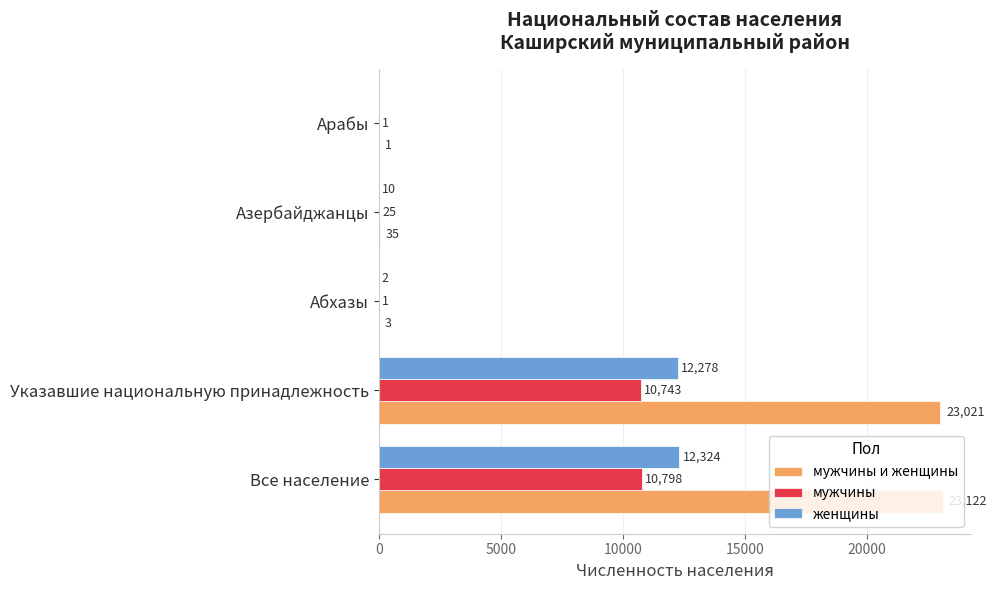

The value of женщины at Арабы is 7926. True or false?

False